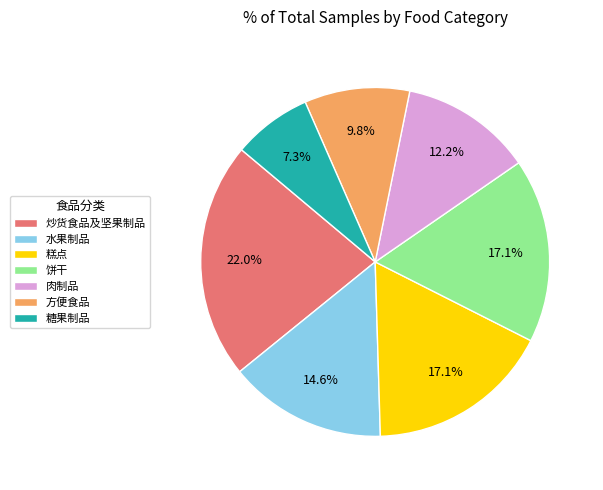

Which category has the biggest portion of the pie?

炒货食品及坚果制品